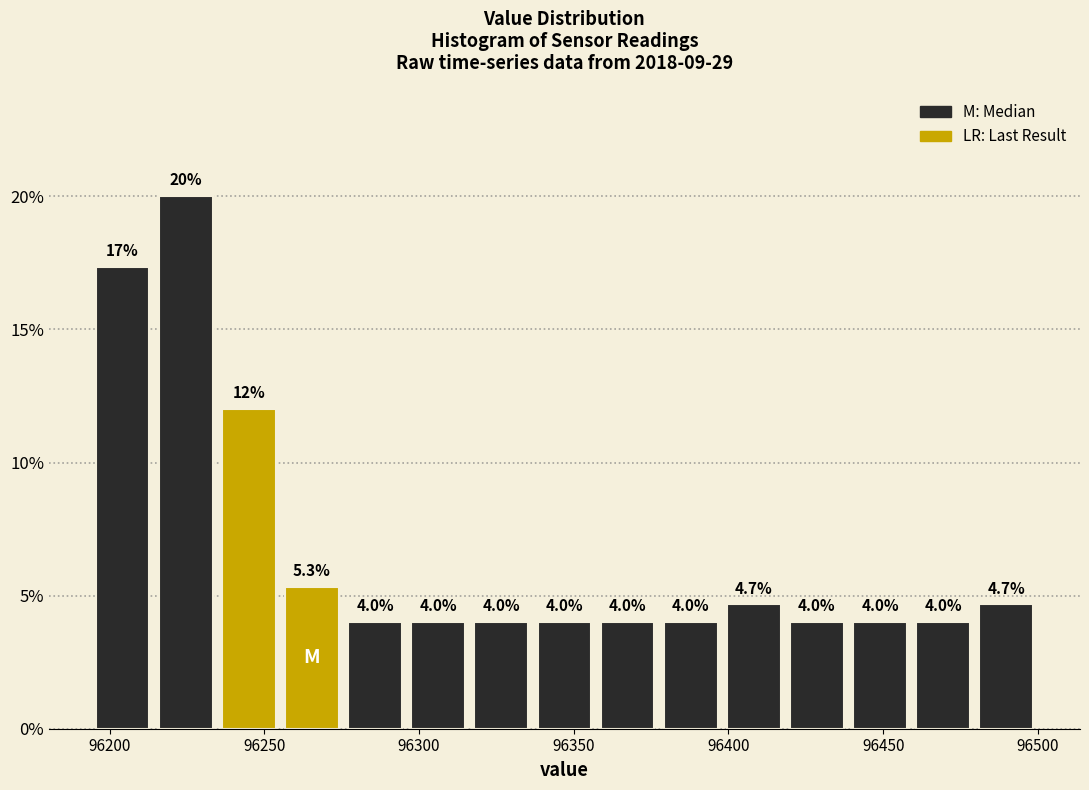

Over which range of the x-axis is the bar tallest?

96215 to 96235